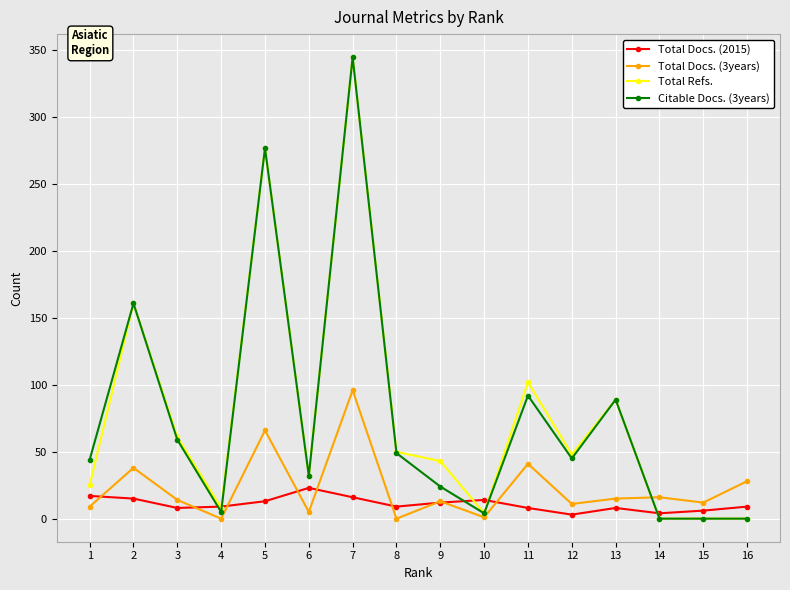

What is the sum of all Total Refs. values?

1245